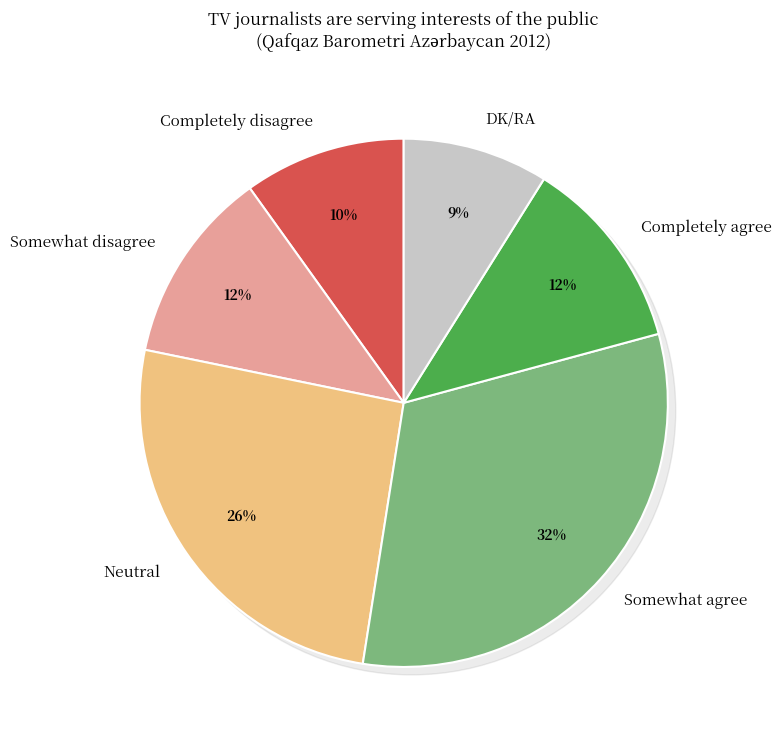

How many segments does this pie chart have?

6